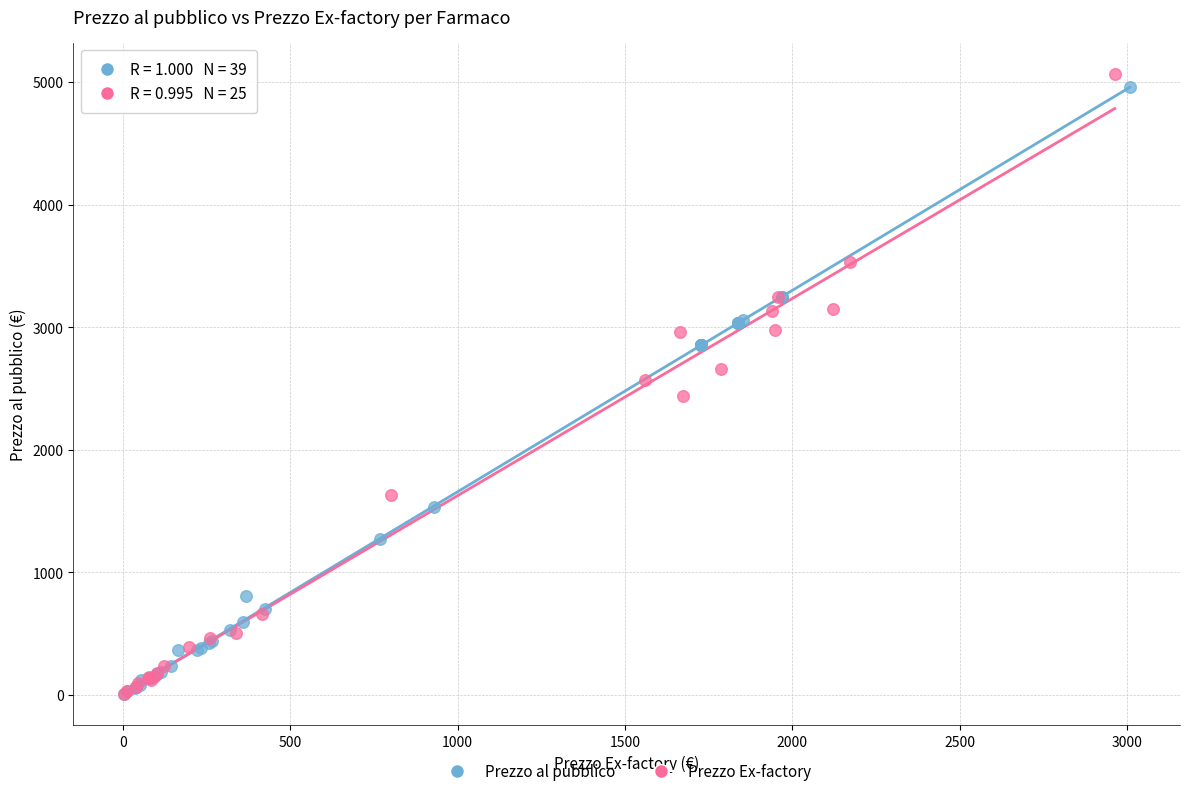

What are all the series names shown in the legend?

Prezzo al pubblico, Prezzo Ex-factory